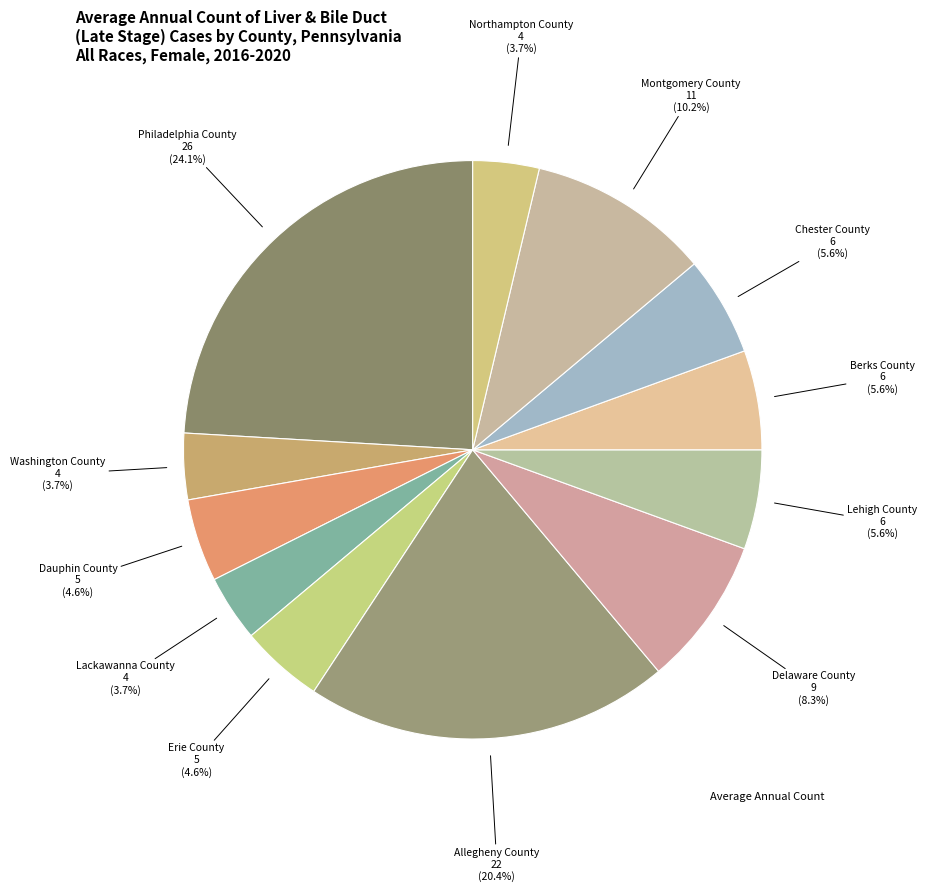

How many slices are in this pie chart?

12